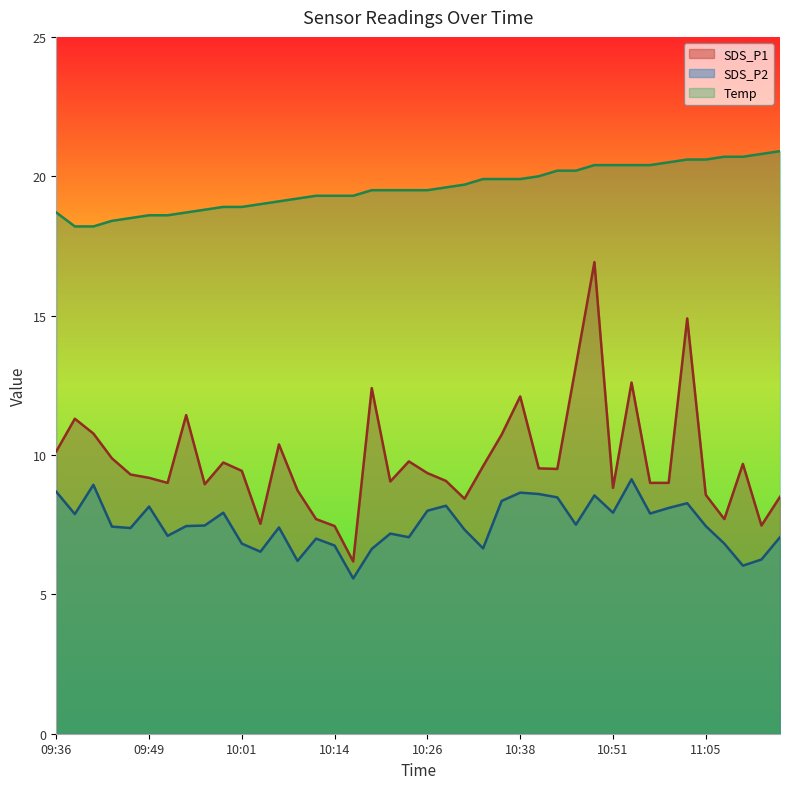

What is the difference between the second highest and minimum values in the Temp series?

2.6